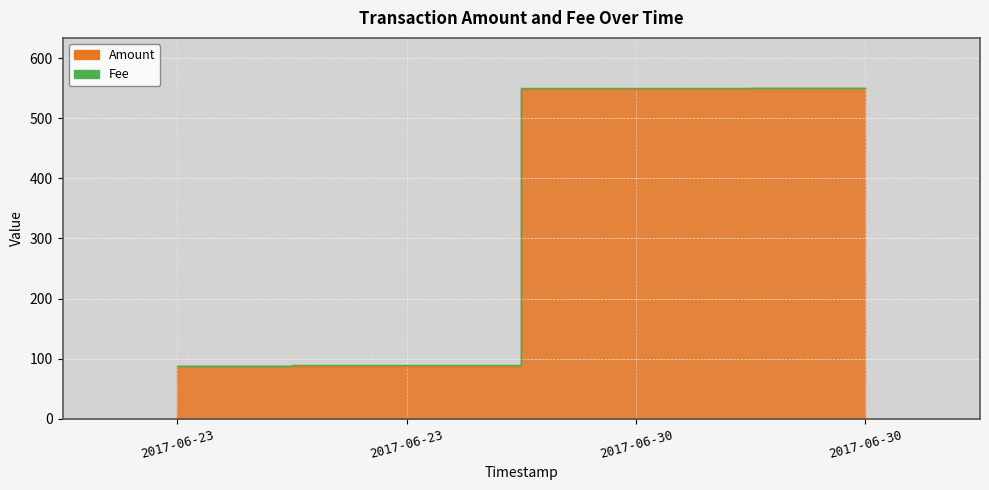

What is the greatest value displayed?

550